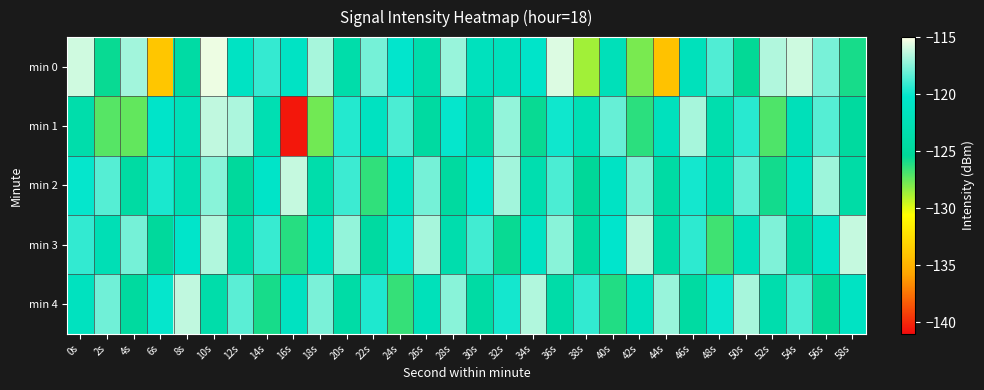

List the series in order of their peak value, lowest first.

min 1, min 4, min 2, min 3, min 0